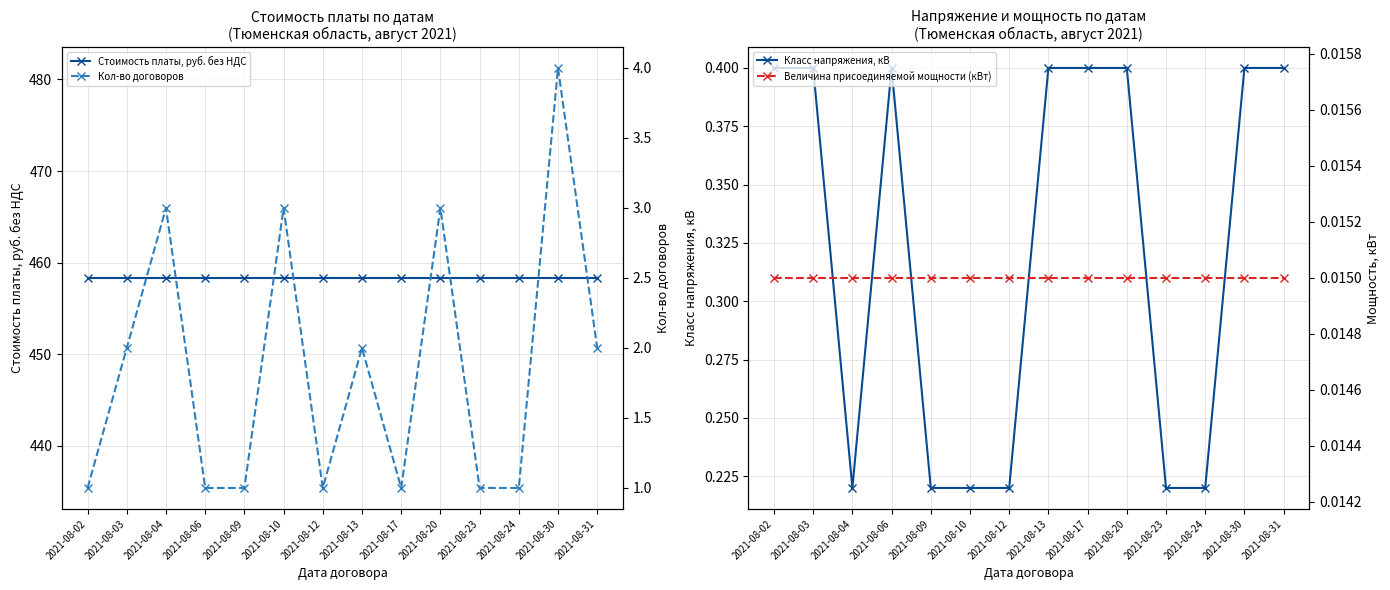

At which category is the sum across all series the highest?

2021-08-30